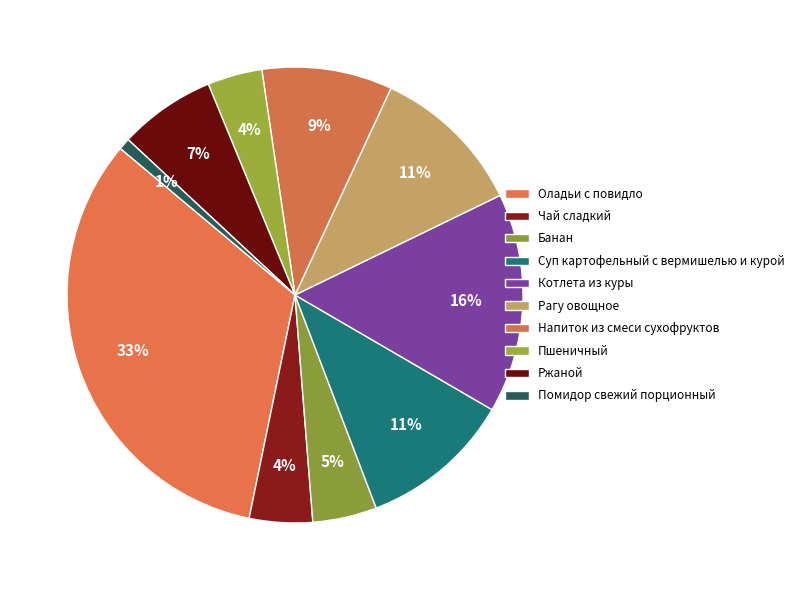

How many segments does this pie chart have?

10